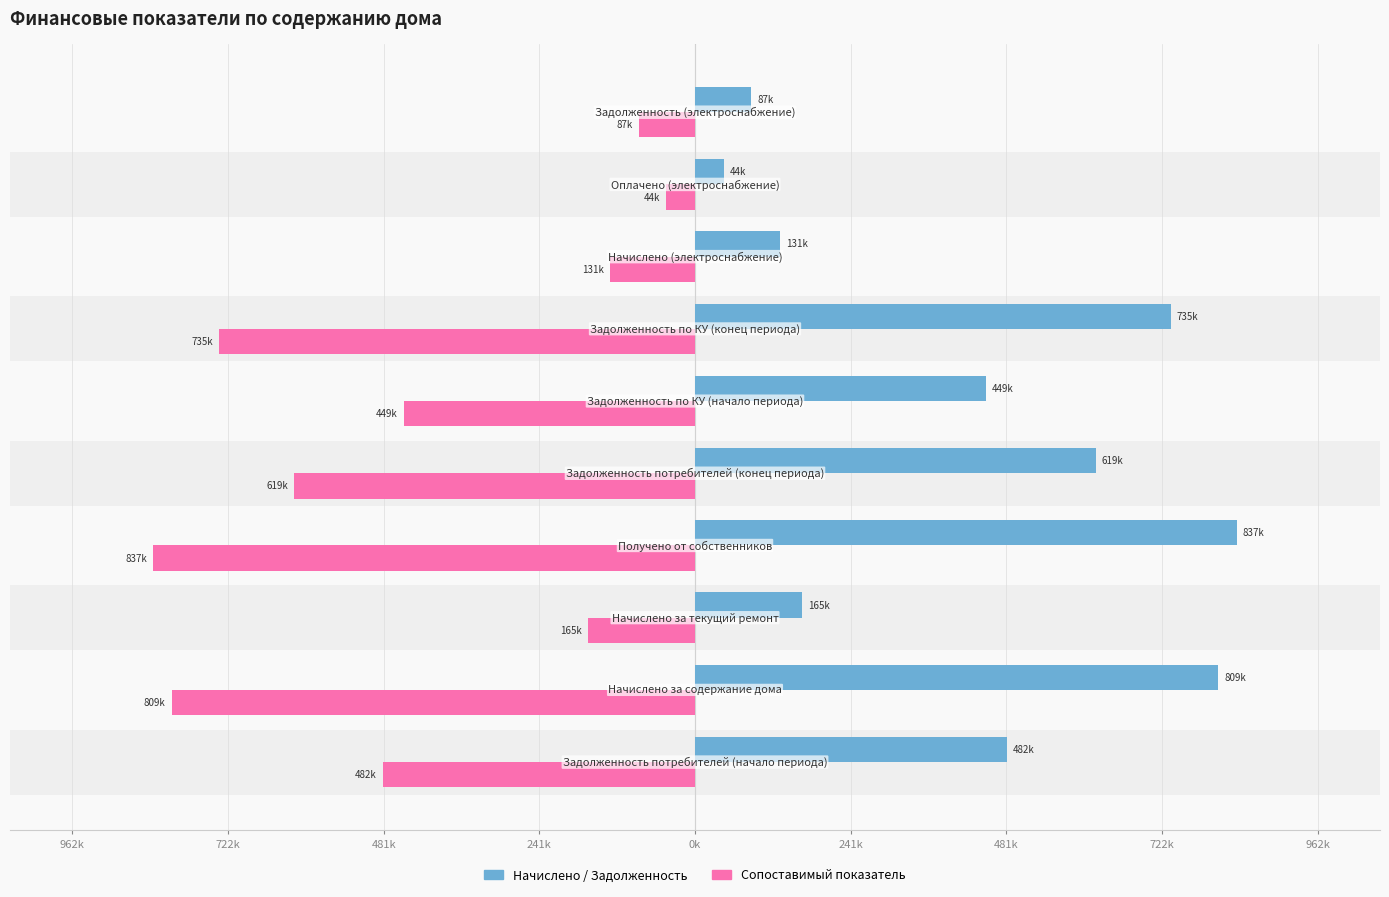

Count the number of categories in the chart.

10